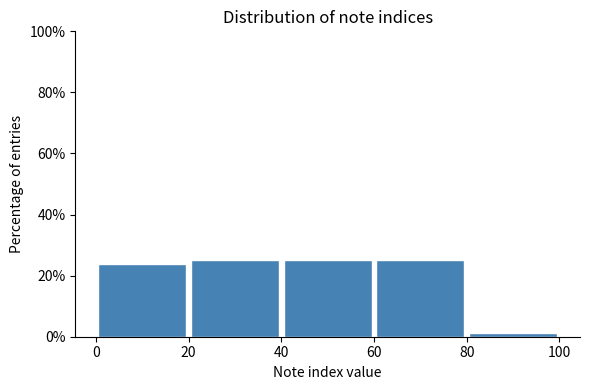

Reading left to right, transcribe this chart: for each bar, give the range it covers on the x-axis and its height. The values are not printed on the chart, so give them approximately, as read against the axis.

0 to 20: 24
20 to 40: 26
40 to 60: 26
60 to 80: 26
80 to 100: under 2